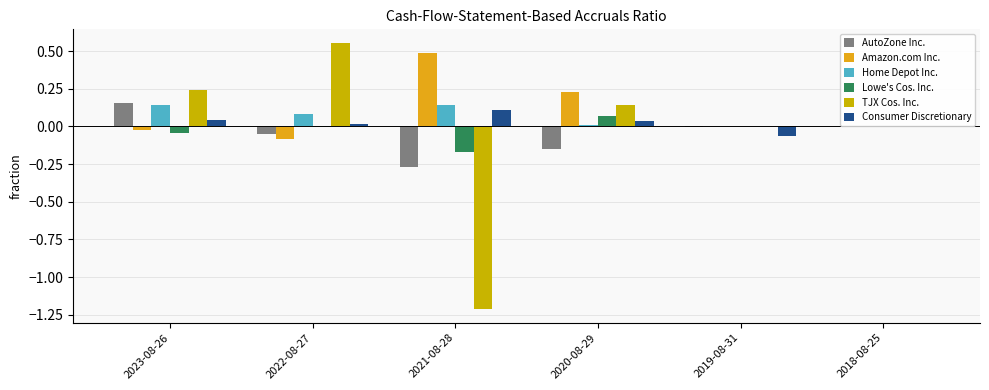

What are all the series names shown in the legend?

AutoZone Inc., Amazon.com Inc., Home Depot Inc., Lowe's Cos. Inc., TJX Cos. Inc., Consumer Discretionary